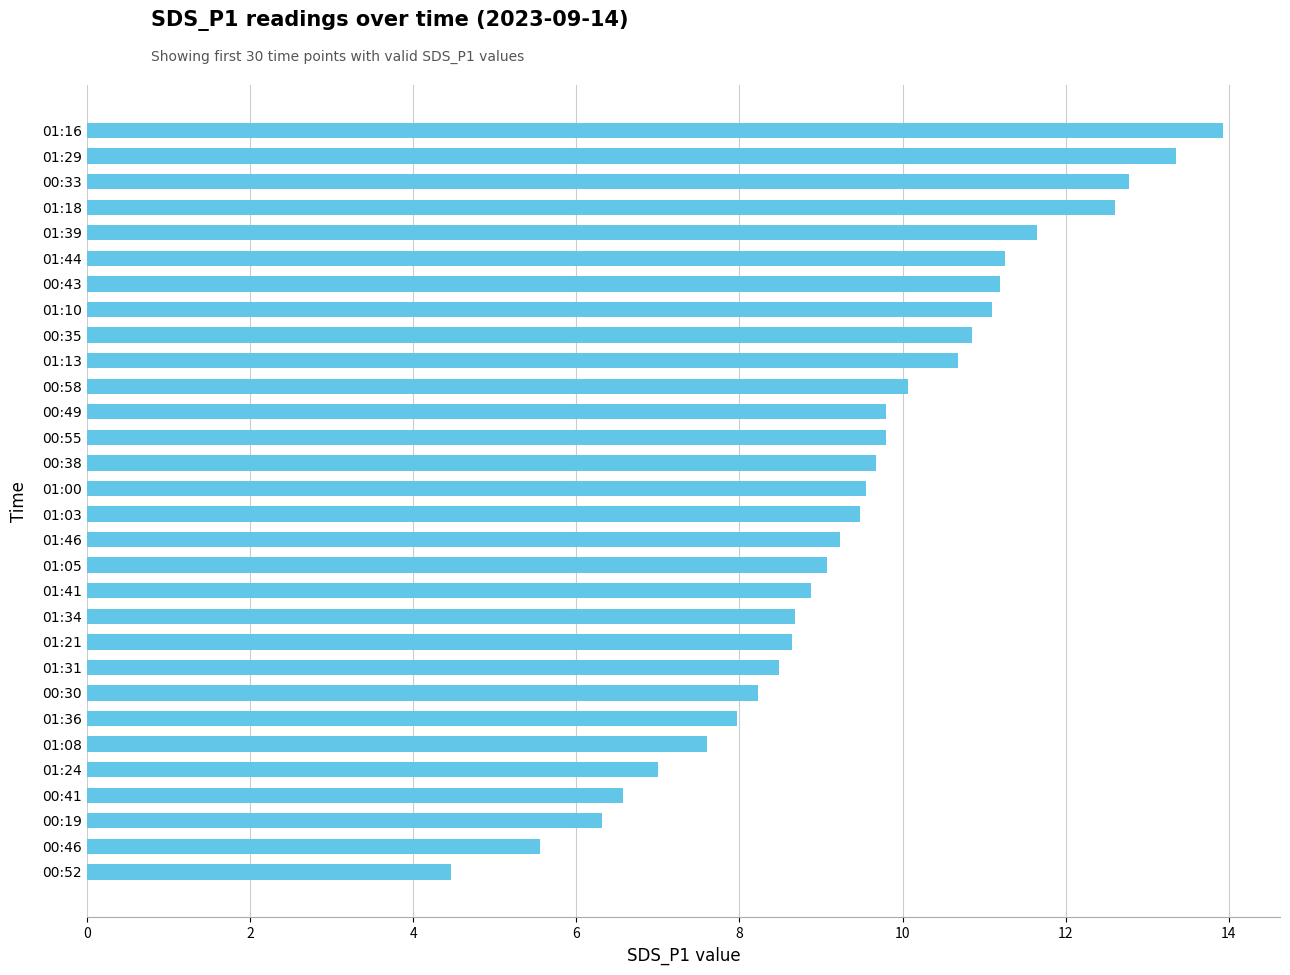

What is the change in value from 01:16 to 01:21?

-5.3